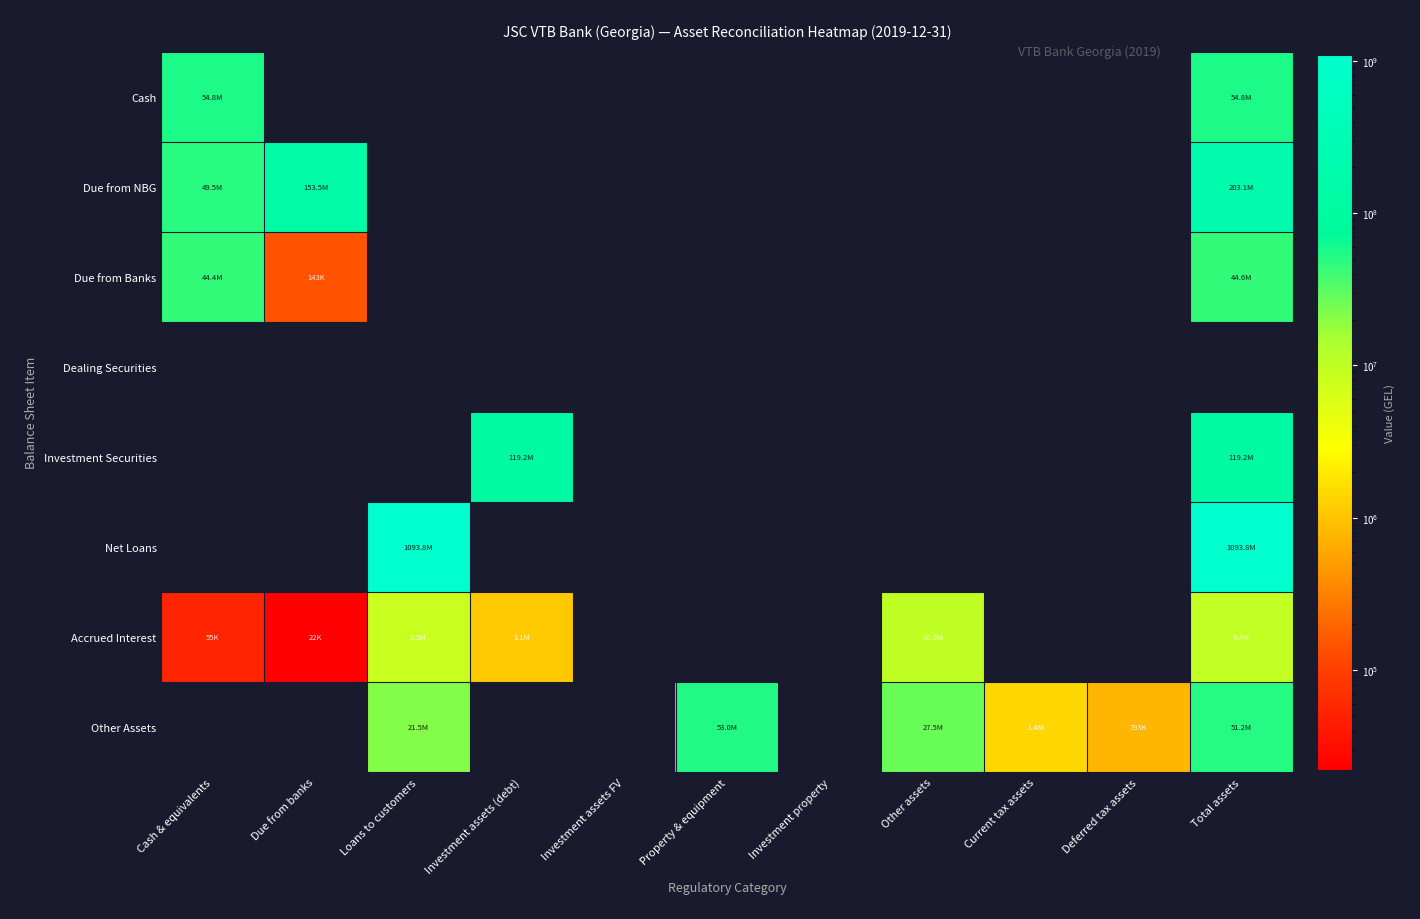

Reading right to left, what are all the values shown in this chart?

Cash: Total assets=54758244.0	Deferred tax assets=0.0	Current tax assets=0.0	Other assets=0.0	Investment property=0.0	Property & equipment=0.0	Investment assets FV=0.0	Investment assets (debt)=0.0	Loans to customers=0.0	Due from banks=0.0	Cash & equivalents=54758244.0
Due from NBG: Total assets=203095949.0	Deferred tax assets=0.0	Current tax assets=0.0	Other assets=0.0	Investment property=0.0	Property & equipment=0.0	Investment assets FV=0.0	Investment assets (debt)=0.0	Loans to customers=0.0	Due from banks=153546257.0	Cash & equivalents=49549692.0
Due from Banks: Total assets=44590472.0	Deferred tax assets=0.0	Current tax assets=0.0	Other assets=0.0	Investment property=0.0	Property & equipment=0.0	Investment assets FV=0.0	Investment assets (debt)=0.0	Loans to customers=0.0	Due from banks=143385.0	Cash & equivalents=44447087.0
Dealing Securities: Total assets=0.0	Deferred tax assets=0.0	Current tax assets=0.0	Other assets=0.0	Investment property=0.0	Property & equipment=0.0	Investment assets FV=0.0	Investment assets (debt)=0.0	Loans to customers=0.0	Due from banks=0.0	Cash & equivalents=0.0
Investment Securities: Total assets=119243832.0	Deferred tax assets=0.0	Current tax assets=0.0	Other assets=0.0	Investment property=0.0	Property & equipment=0.0	Investment assets FV=0.0	Investment assets (debt)=119243832.0	Loans to customers=0.0	Due from banks=0.0	Cash & equivalents=0.0
Net Loans: Total assets=1093759440.0	Deferred tax assets=0.0	Current tax assets=0.0	Other assets=0.0	Investment property=0.0	Property & equipment=0.0	Investment assets FV=0.0	Investment assets (debt)=0.0	Loans to customers=1093759440.0	Due from banks=0.0	Cash & equivalents=0.0
Accrued Interest: Total assets=9447713.0	Deferred tax assets=0.0	Current tax assets=0.0	Other assets=9954689.4	Investment property=0.0	Property & equipment=0.0	Investment assets FV=0.0	Investment assets (debt)=1118587.0	Loans to customers=8251872.0	Due from banks=22205.3	Cash & equivalents=55048.7
Other Assets: Total assets=51234424.2	Deferred tax assets=792781.0	Current tax assets=1416955.0	Other assets=27476896.6	Investment property=0.0	Property & equipment=53007802.4	Investment assets FV=0.0	Investment assets (debt)=0.0	Loans to customers=21547791.7	Due from banks=0.0	Cash & equivalents=0.0